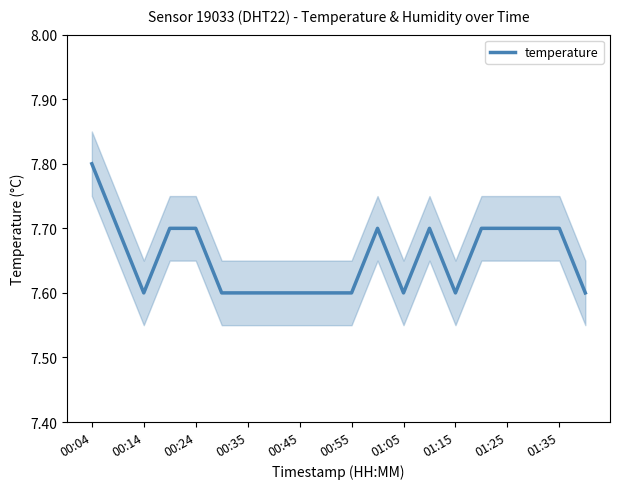

The value of temperature at 01:15 is 1.8. True or false?

False